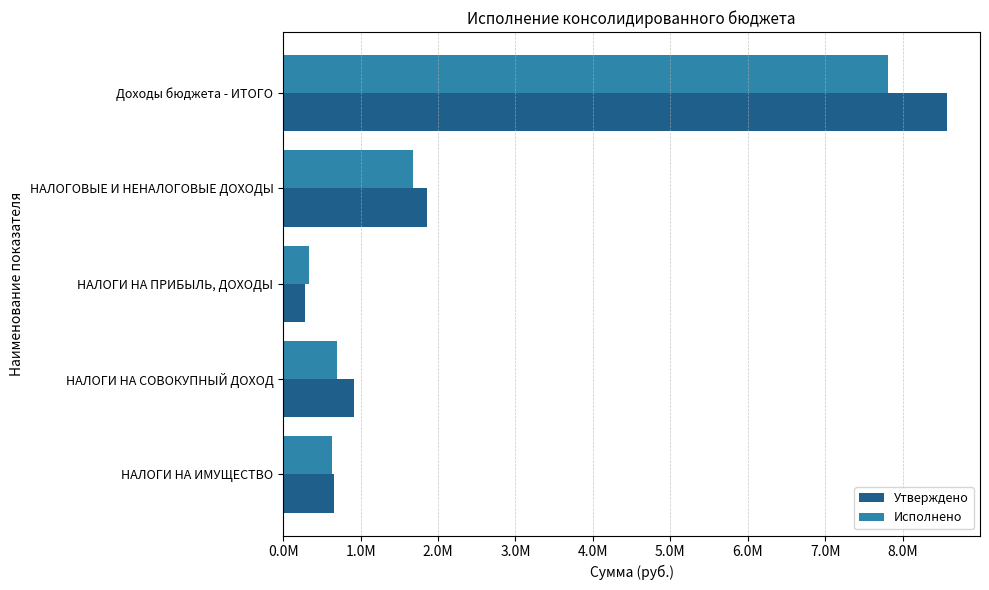

What position from the left is НАЛОГИ НА ПРИБЫЛЬ, ДОХОДЫ?

3